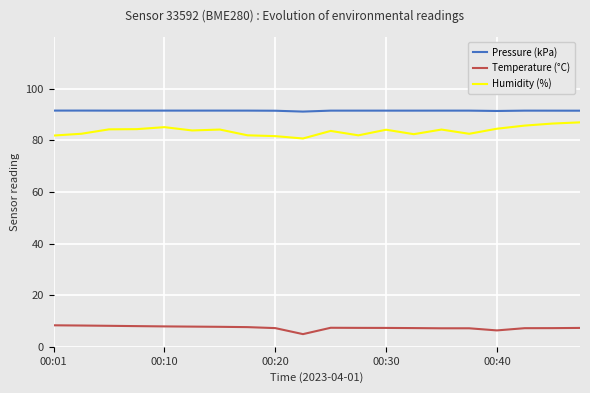

True or false: Temperature (°C) and Humidity (%) cross at least once.

False